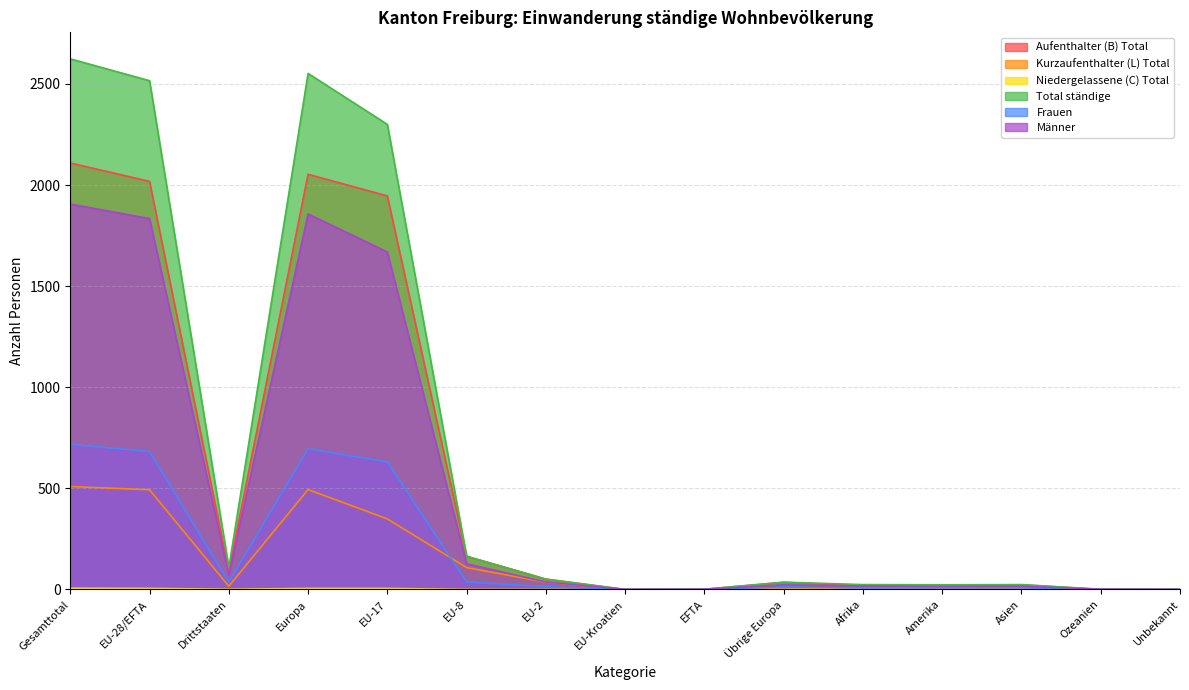

What are all the series names shown in the legend?

Aufenthalter (B) Total, Kurzaufenthalter (L) Total, Niedergelassene (C) Total, Total ständige, Frauen, Männer